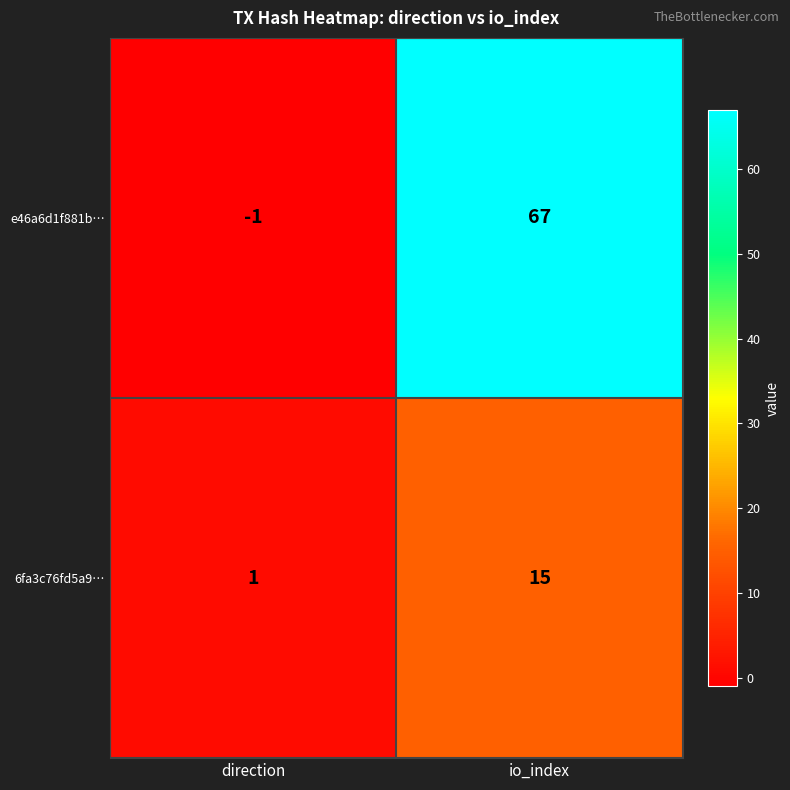

What is the average value of the 6fa3c76fd5a9… series?

8